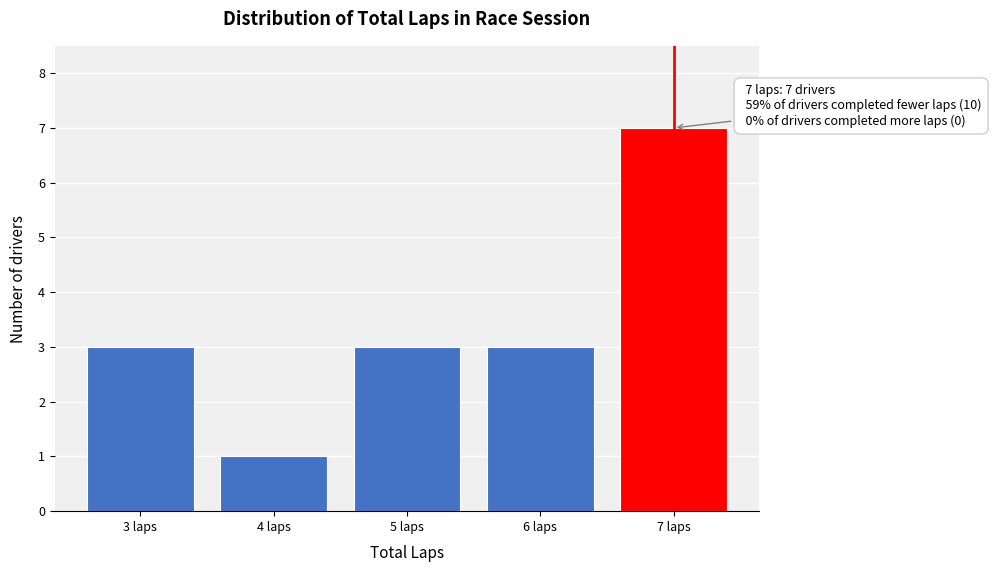

Reading left to right, what are all the values shown in this chart?

3	1	3	3	7